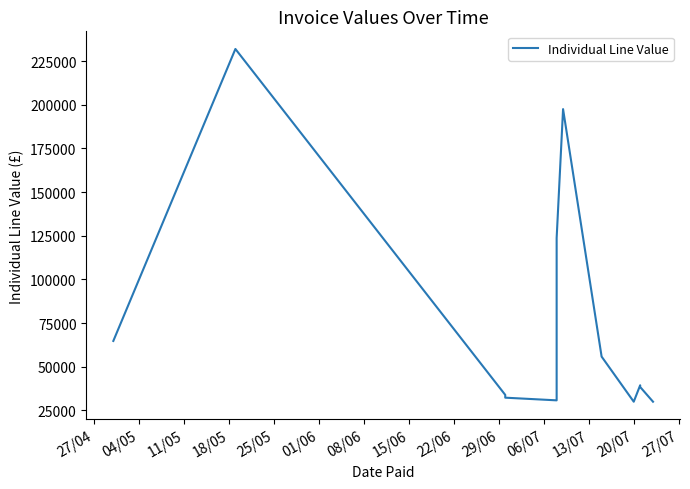

Count the number of data series in this chart.

1